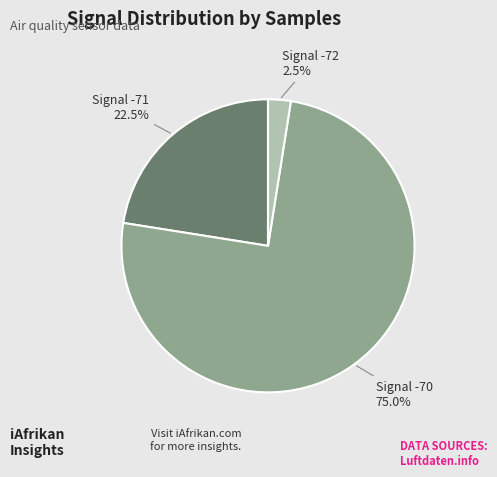

Does any single category account for the majority?

Yes